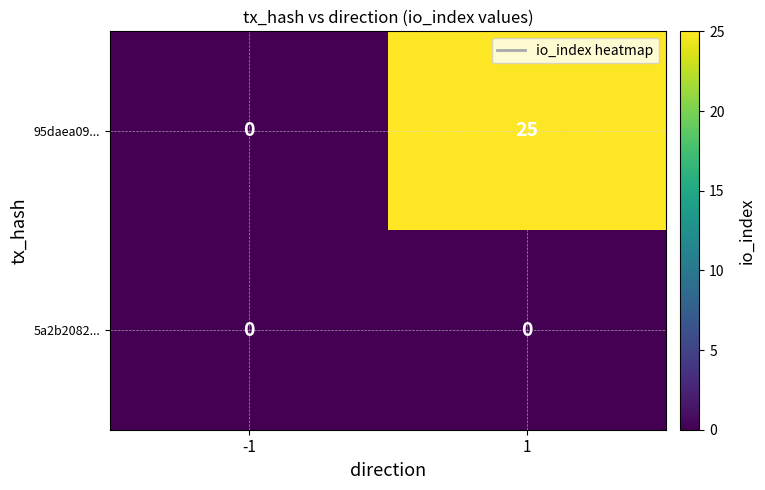

Which label corresponds to the largest value in the chart?

1